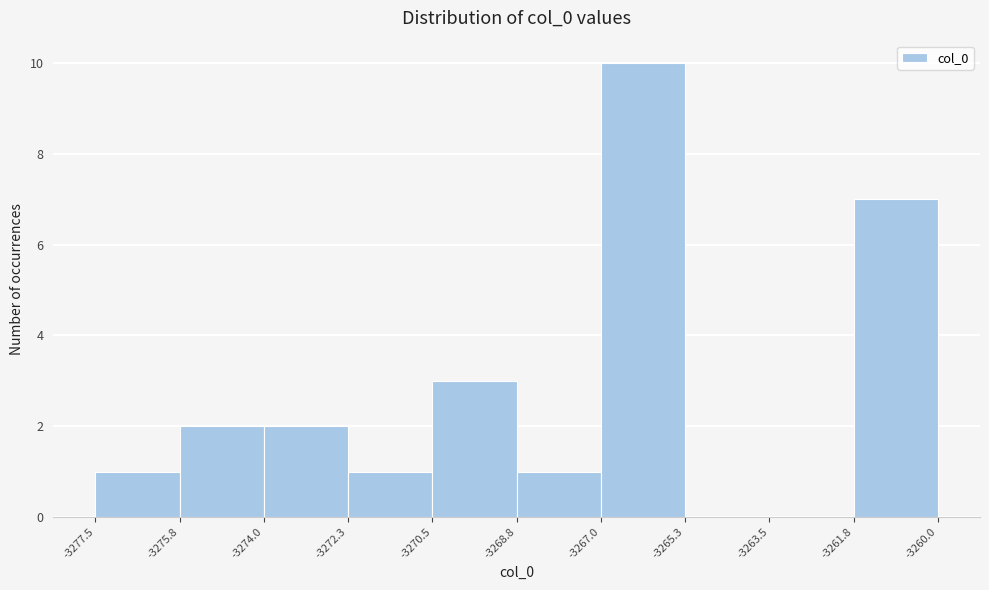

Reading left to right, transcribe this chart: for each bar, give the range it covers on the x-axis and its height. The values are not printed on the chart, so give them approximately, as read against the axis.

-3277.5 to -3275.8: 1
-3275.8 to -3274.0: 2
-3274.0 to -3272.3: 2
-3272.3 to -3270.5: 1
-3270.5 to -3268.8: 3
-3268.8 to -3267.0: 1
-3267.0 to -3265.3: 10
-3265.3 to -3263.5: 0
-3263.5 to -3261.8: 0
-3261.8 to -3260.0: 7